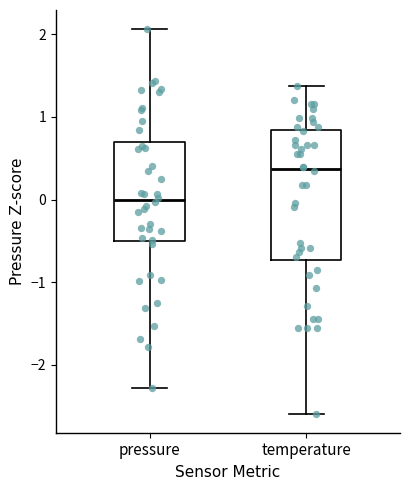

Comparing the boxes themselves (not the whiskers), which one is the tallest?

temperature